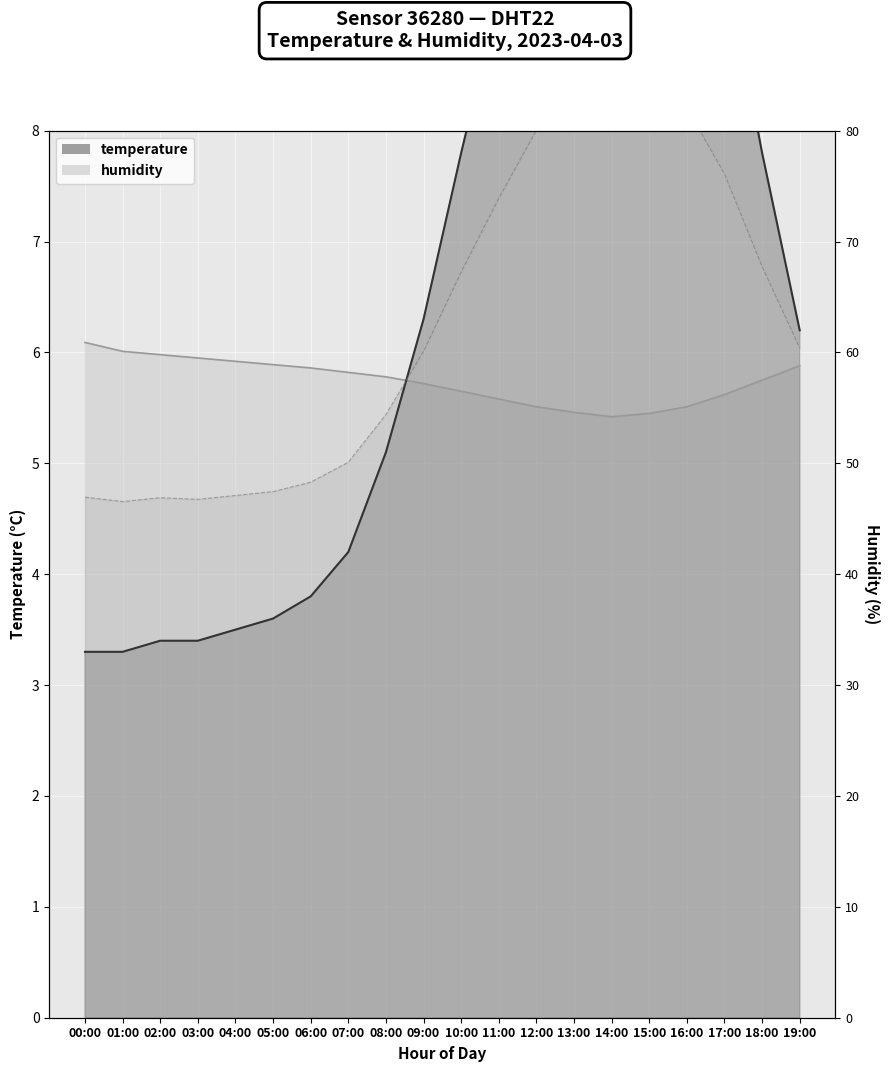

Rank the series by their maximum value, from highest to lowest.

temperature, humidity